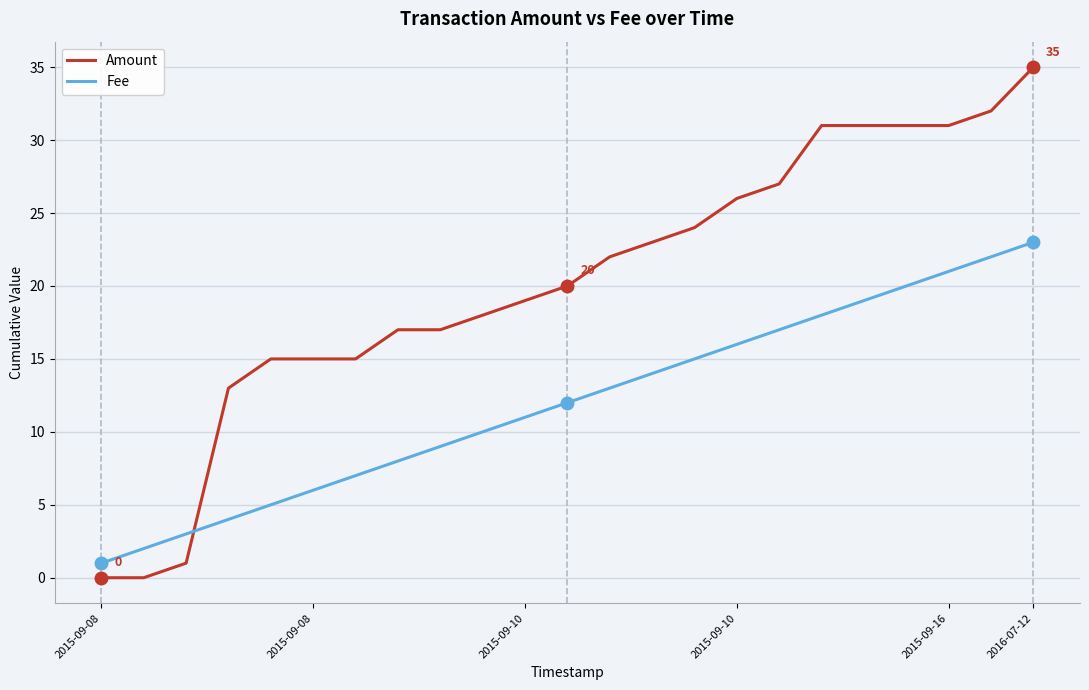

What are all the series names shown in the legend?

Amount, Fee